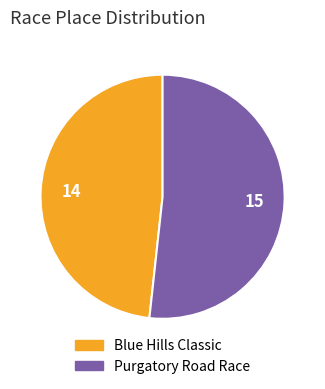

What is the majority slice?

Purgatory Road Race